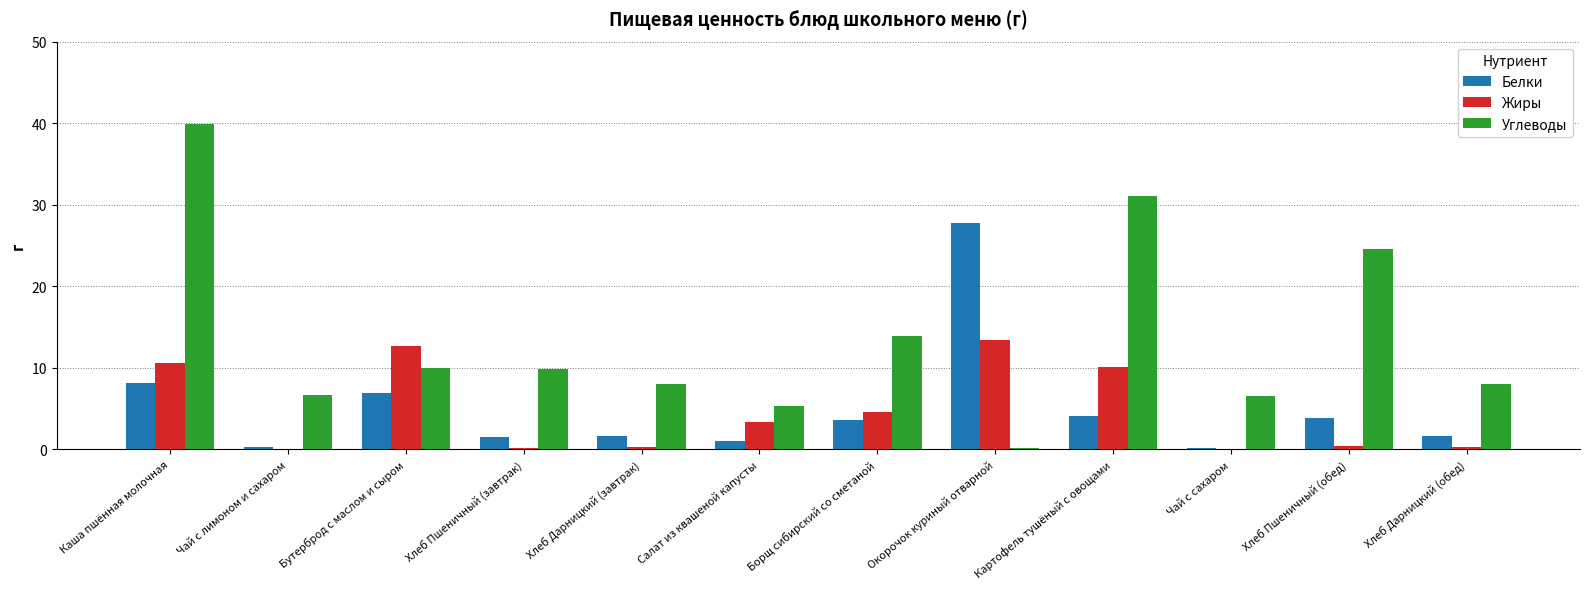

Between Бутерброд с маслом и сыром and Хлеб Пшеничный (завтрак), which series saw the biggest shift?

Жиры